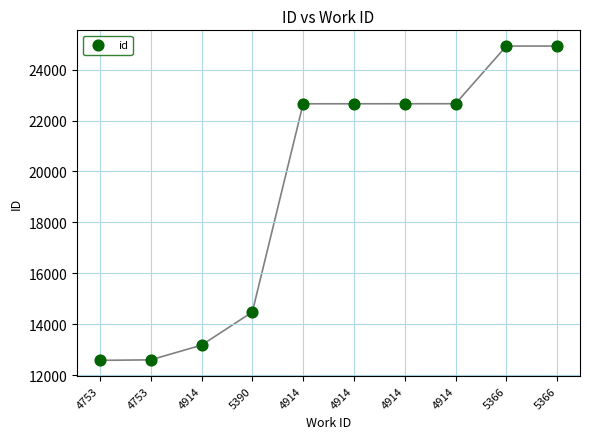

What is the range of Y values (max minus min)?

12349